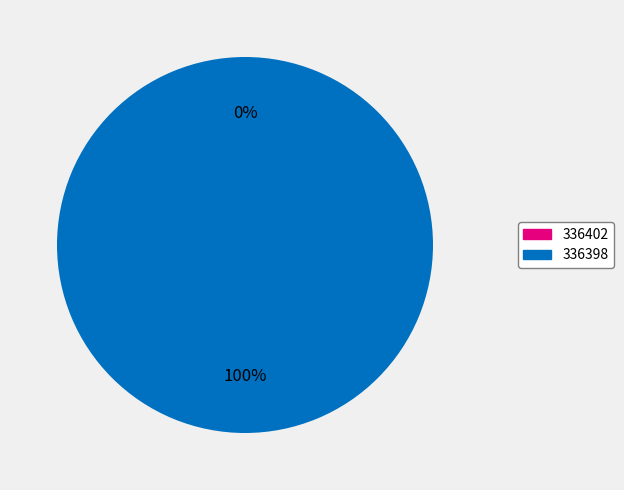

Do 336398 and 336402 together represent more than half of the pie?

Yes